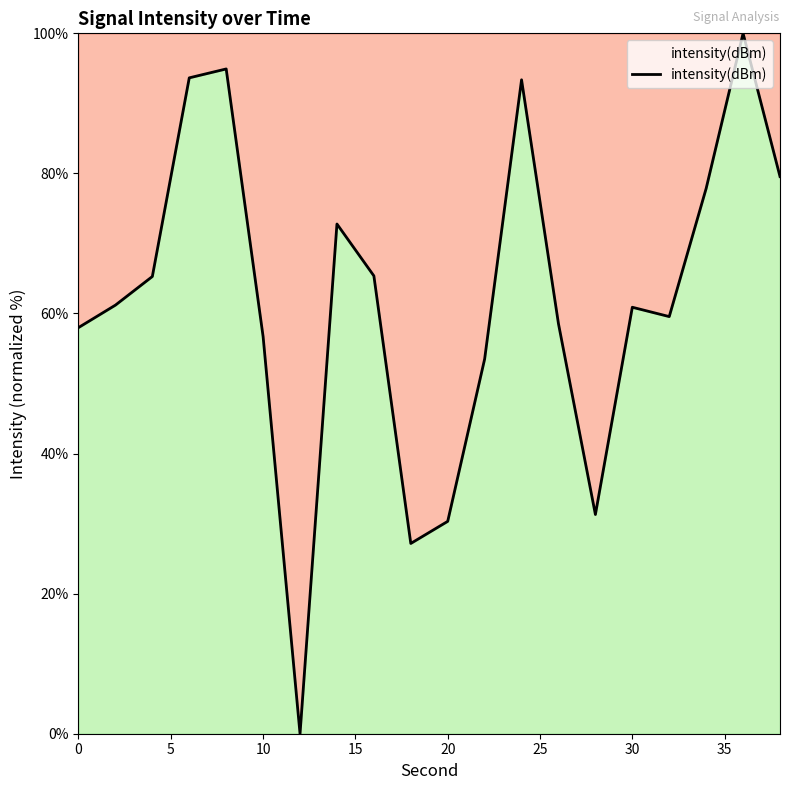

What is the maximum value shown in the chart?

100.0